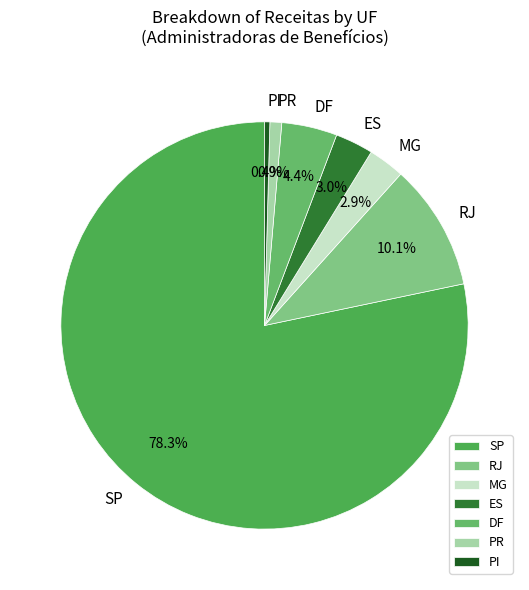

Does MG represent more than half of the total?

No